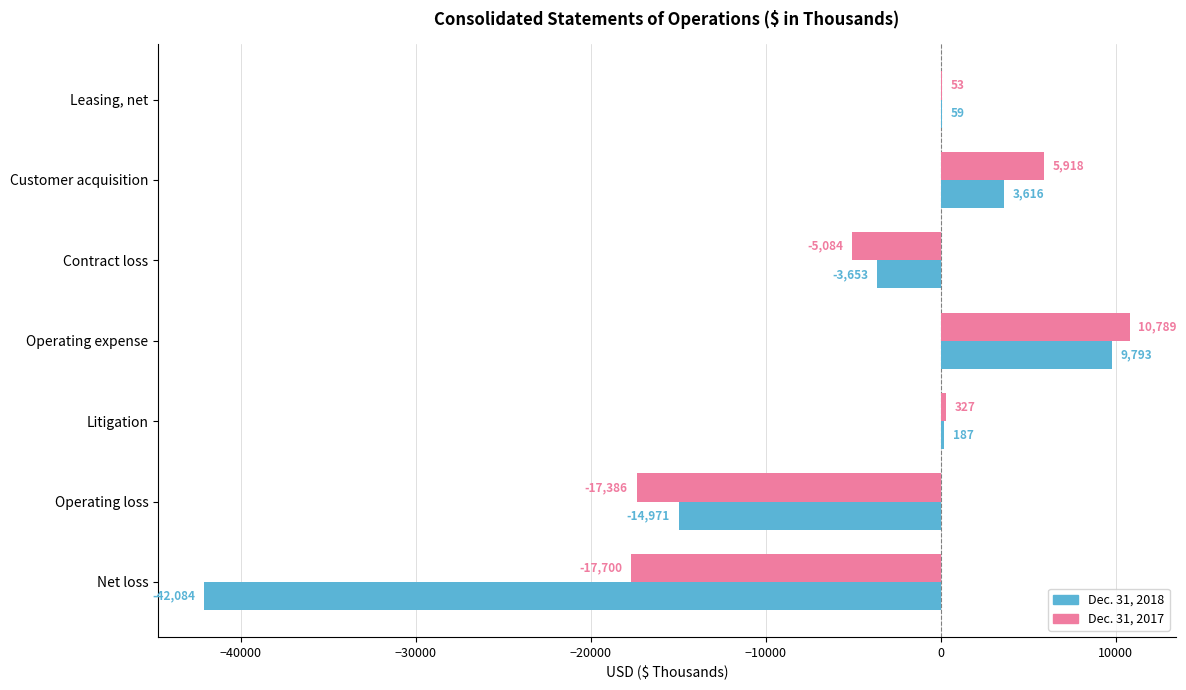

What is the sum of all Dec. 31, 2018 values?

-47053